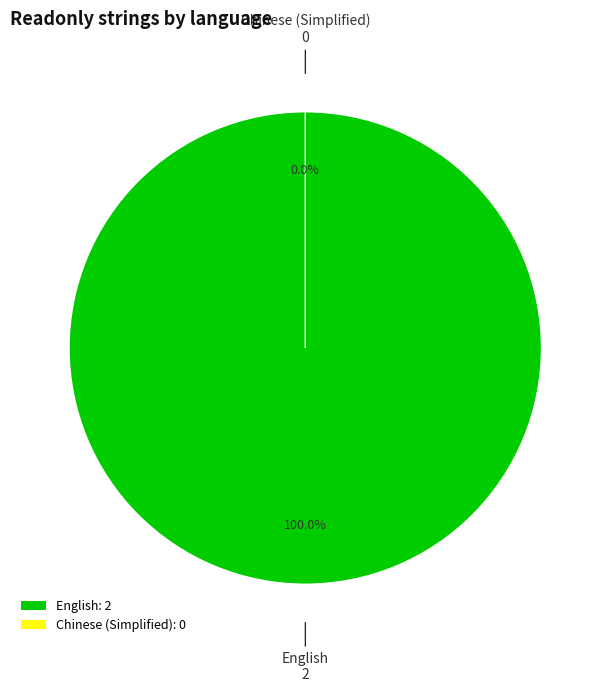

Between Chinese (Simplified) and English, which is larger?

English